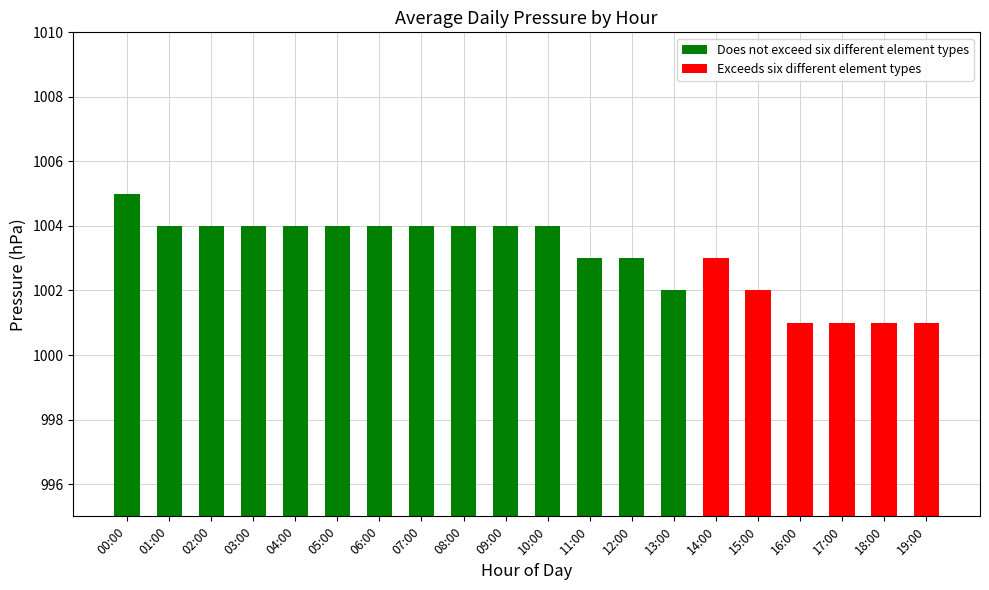

What is the difference between the maximum and minimum values in the Does not exceed six different element types series?

3